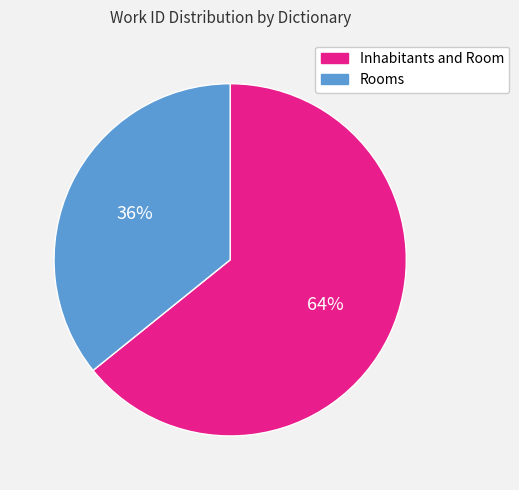

How many slices are in this pie chart?

2